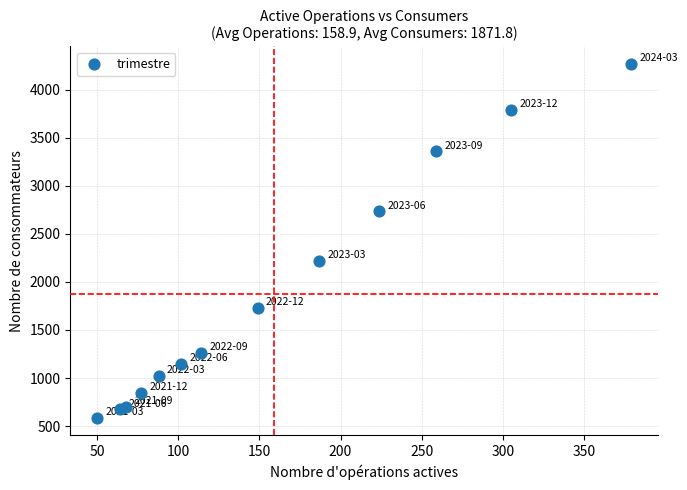

What Y value in the scatter plot is closest to 2427?

2216